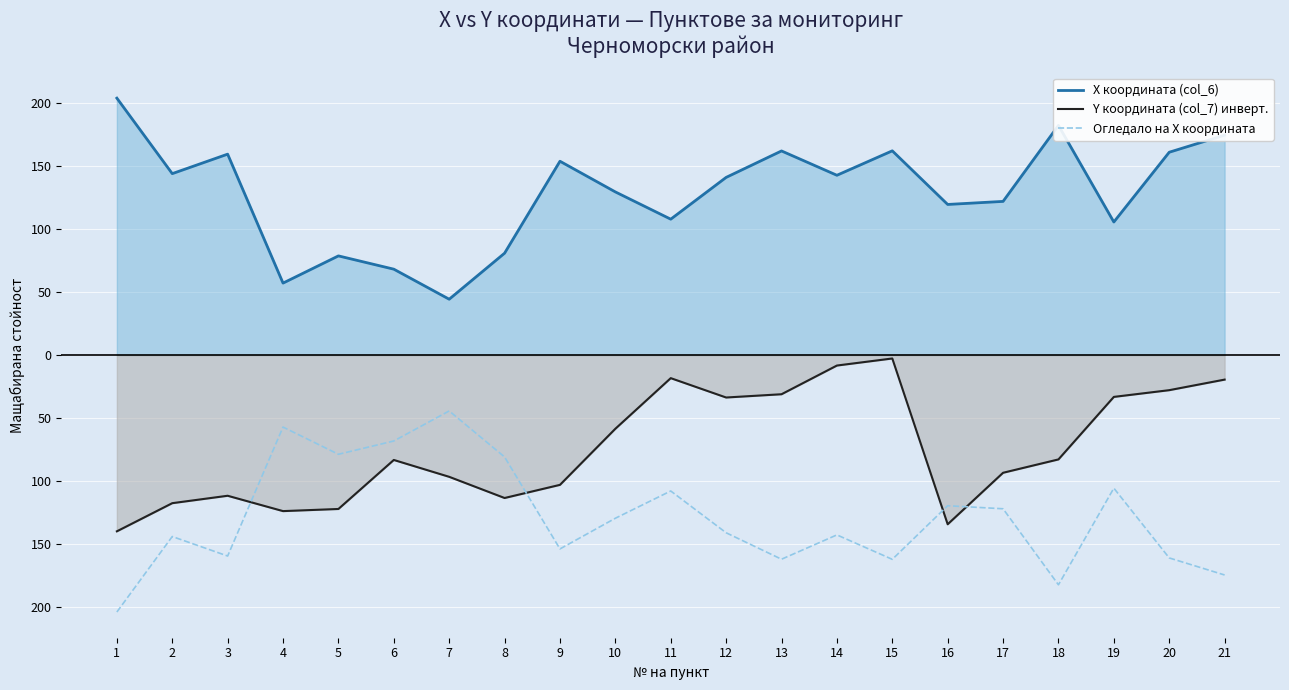

True or false: Y координата (col_7) инверт. has more than 2 points higher than both neighbors.

True